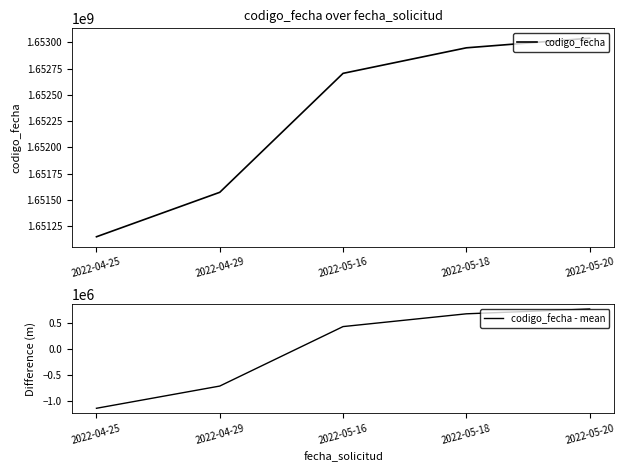

How many lines are shown in the chart?

2